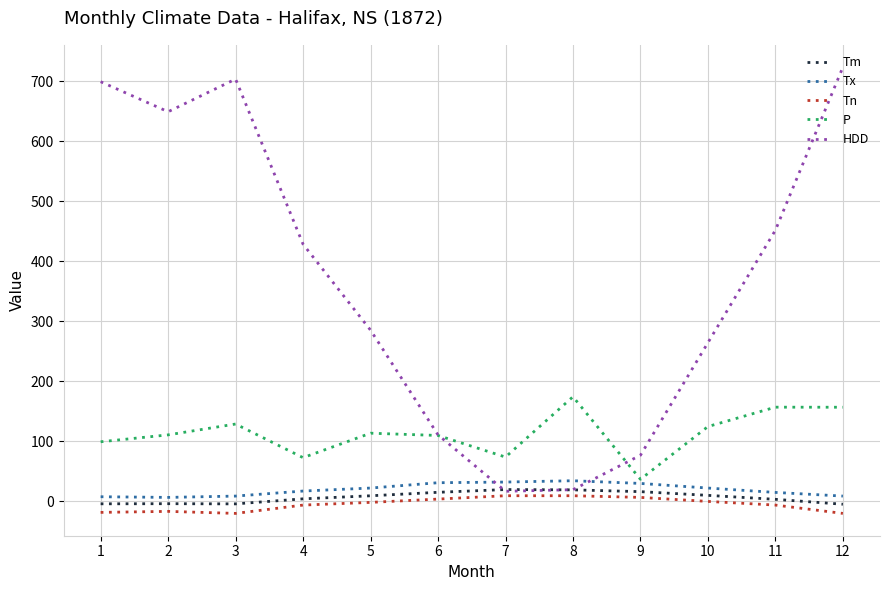

True or false: Tm and Tx intersect in this chart.

False